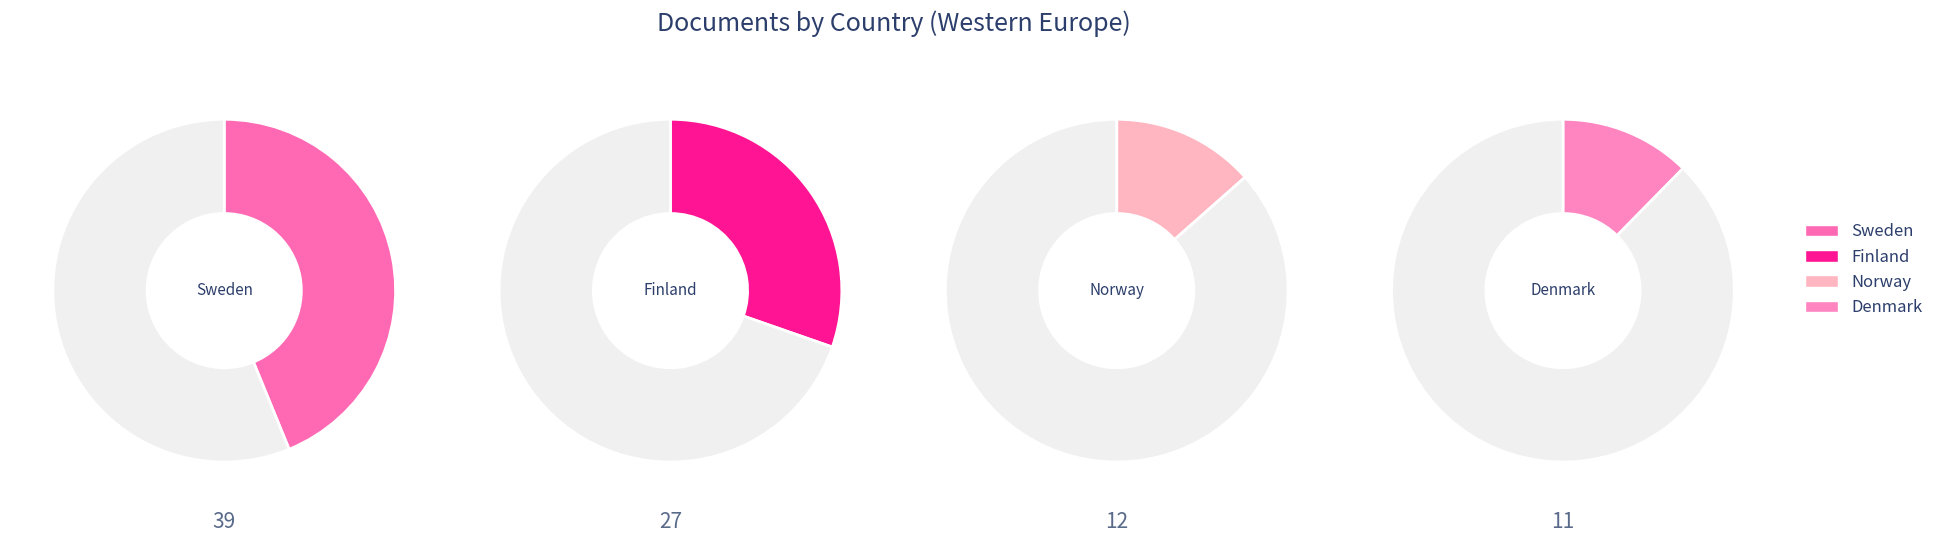

What is the total percentage of Sweden and Denmark?

56.2%